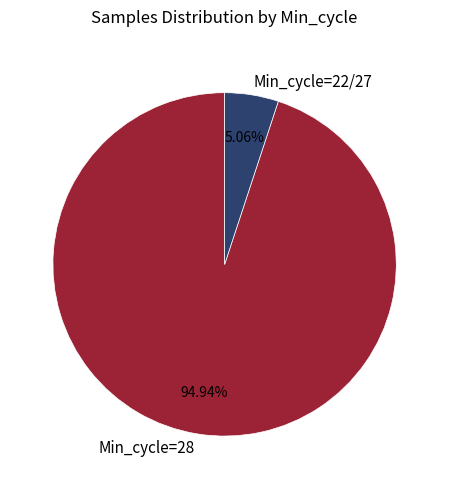

Which has a higher value, Min_cycle=28 or Min_cycle=22/27?

Min_cycle=28